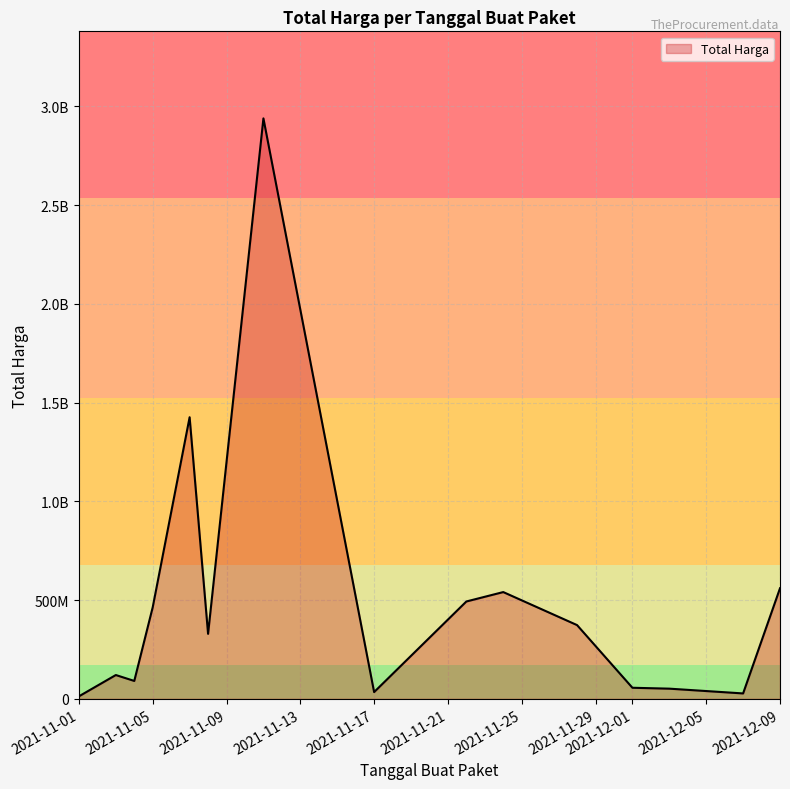

Is this an area chart (filled region under the line)?

Yes